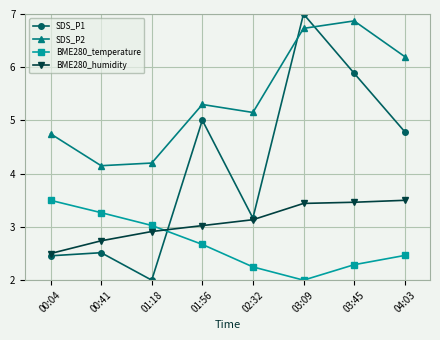

Reading right to left, transcribe all the data shown in this chart.

SDS_P1: 4.8	5.9	7.0	3.2	5.0	2.0	2.5	2.5
SDS_P2: 6.2	6.9	6.7	5.2	5.3	4.2	4.2	4.8
BME280_temperature: 2.5	2.3	2.0	2.2	2.7	3.0	3.3	3.5
BME280_humidity: 3.5	3.5	3.4	3.1	3.0	2.9	2.7	2.5